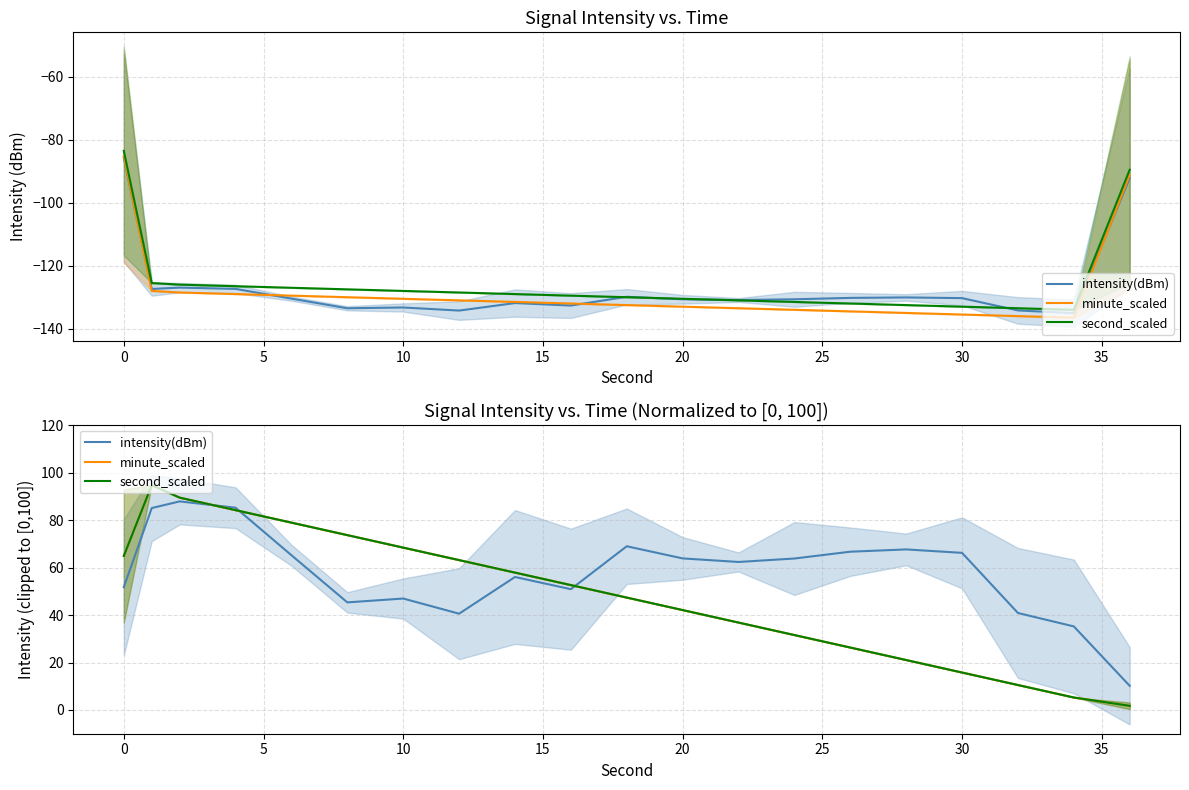

How many lines are shown in the chart?

3